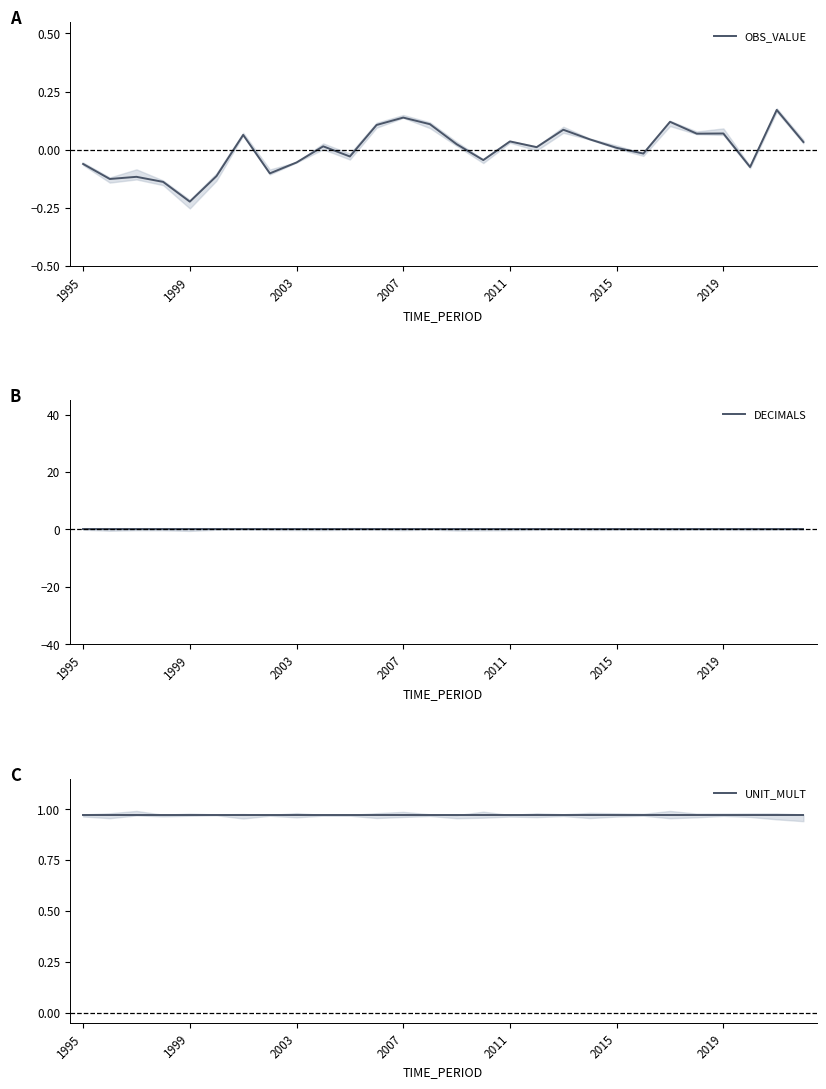

Reading left to right, extract all data points from this chart.

OBS_VALUE: -0.1	-0.1	-0.1	-0.1	-0.2	-0.1	0.1	-0.1	-0.1	0.0	-0.0	0.1	0.1	0.1	0.0	-0.0	0.0	0.0	0.1	0.0	0.0	-0.0	0.1	0.1	0.1	-0.1	0.2	0.0
DECIMALS: 0.0	0.0	0.0	0.0	0.0	0.0	0.0	0.0	0.0	0.0	0.0	0.0	0.0	0.0	0.0	0.0	0.0	0.0	0.0	0.0	0.0	0.0	0.0	0.0	0.0	0.0	0.0	0.0
UNIT_MULT: 1.0	1.0	1.0	1.0	1.0	1.0	1.0	1.0	1.0	1.0	1.0	1.0	1.0	1.0	1.0	1.0	1.0	1.0	1.0	1.0	1.0	1.0	1.0	1.0	1.0	1.0	1.0	1.0